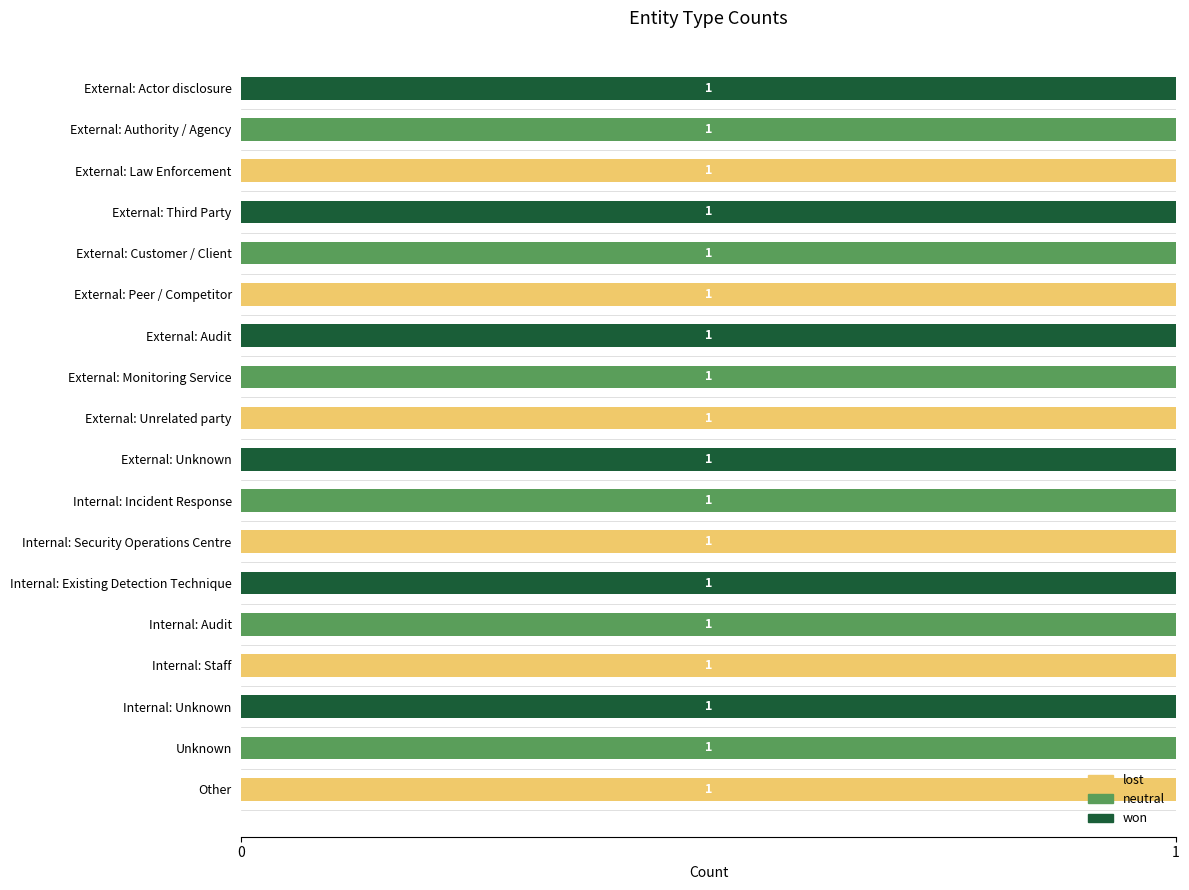

Is it true that won equals 0 at Internal: Staff?

True